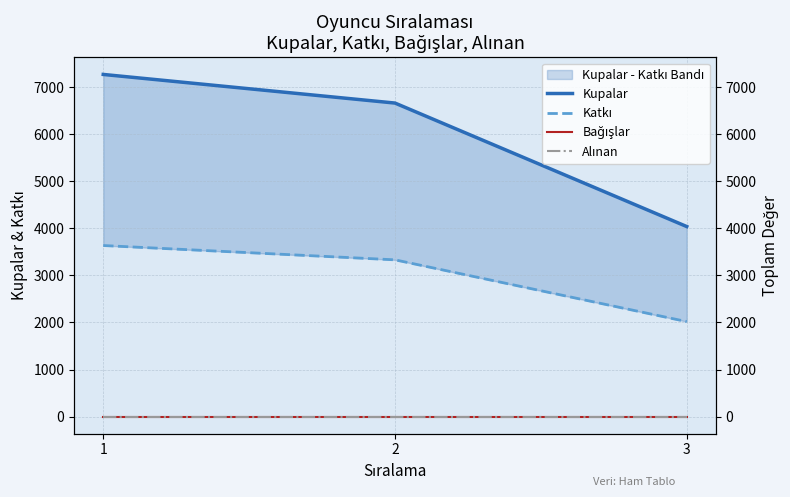

What is the total value across all series at 1?

10902